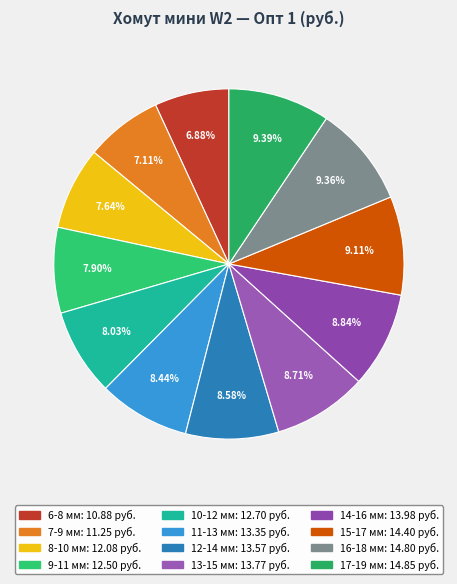

Which category has the biggest portion of the pie?

17-19 мм